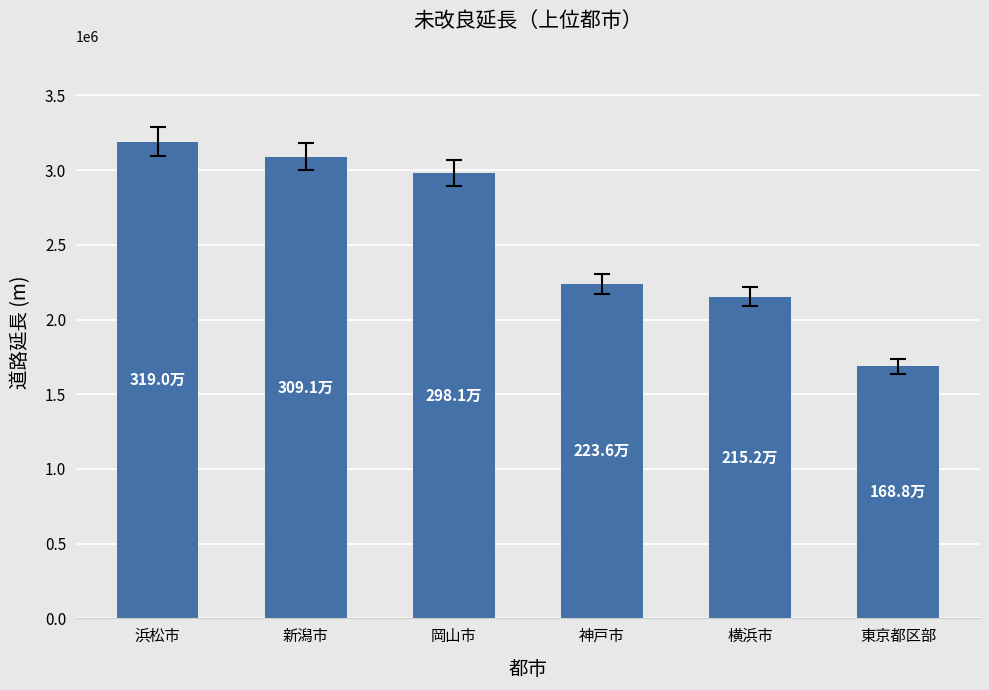

At which category does the chart reach its peak across all series?

浜松市